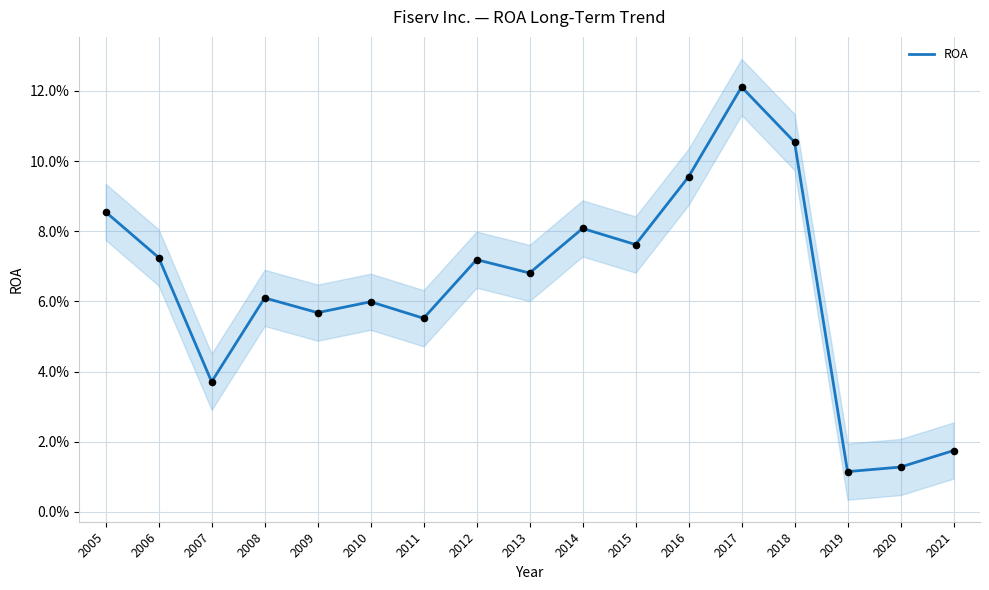

What is the change in value from 2018 to 2021?

-0.1